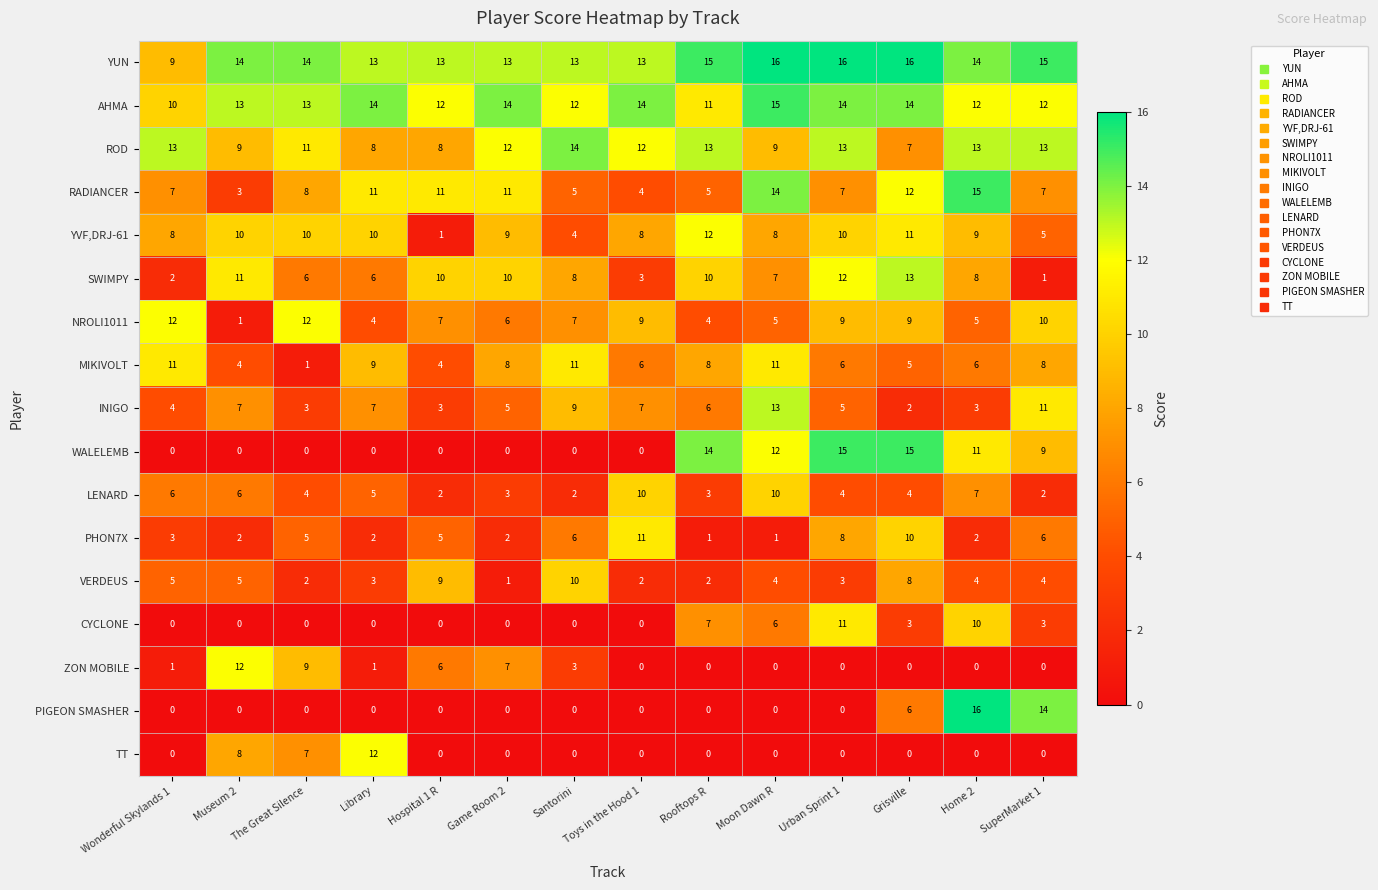

Which series has the largest total across all categories?

YUN